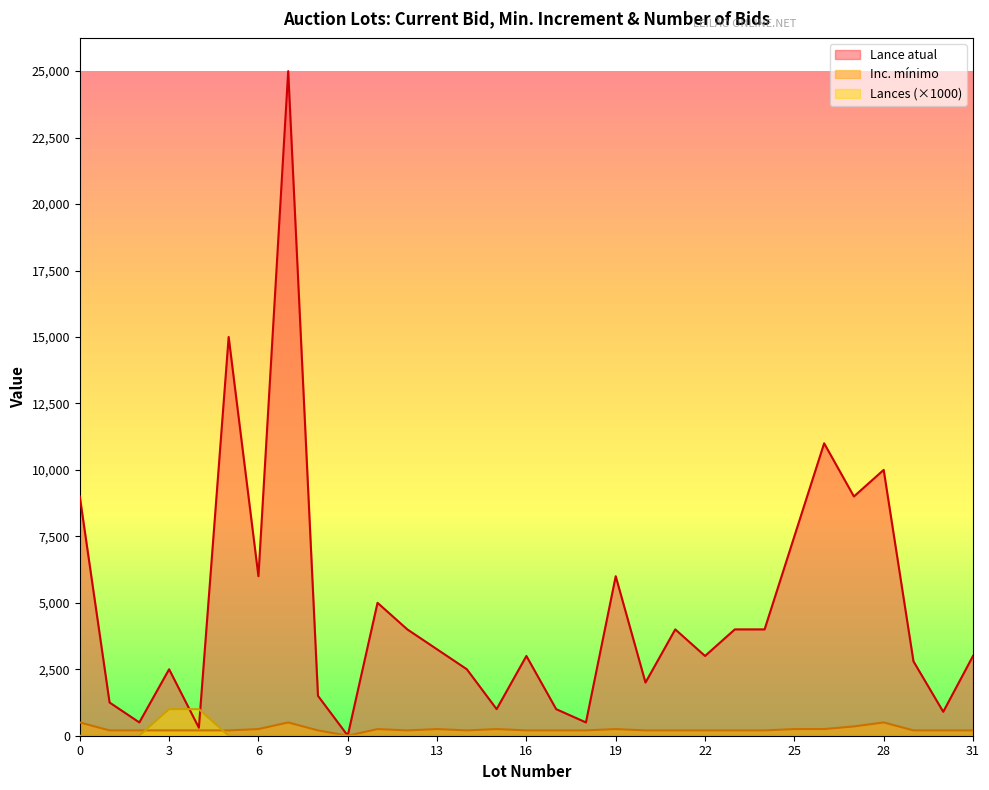

What is the average value of the Lance atual series?

4790.4